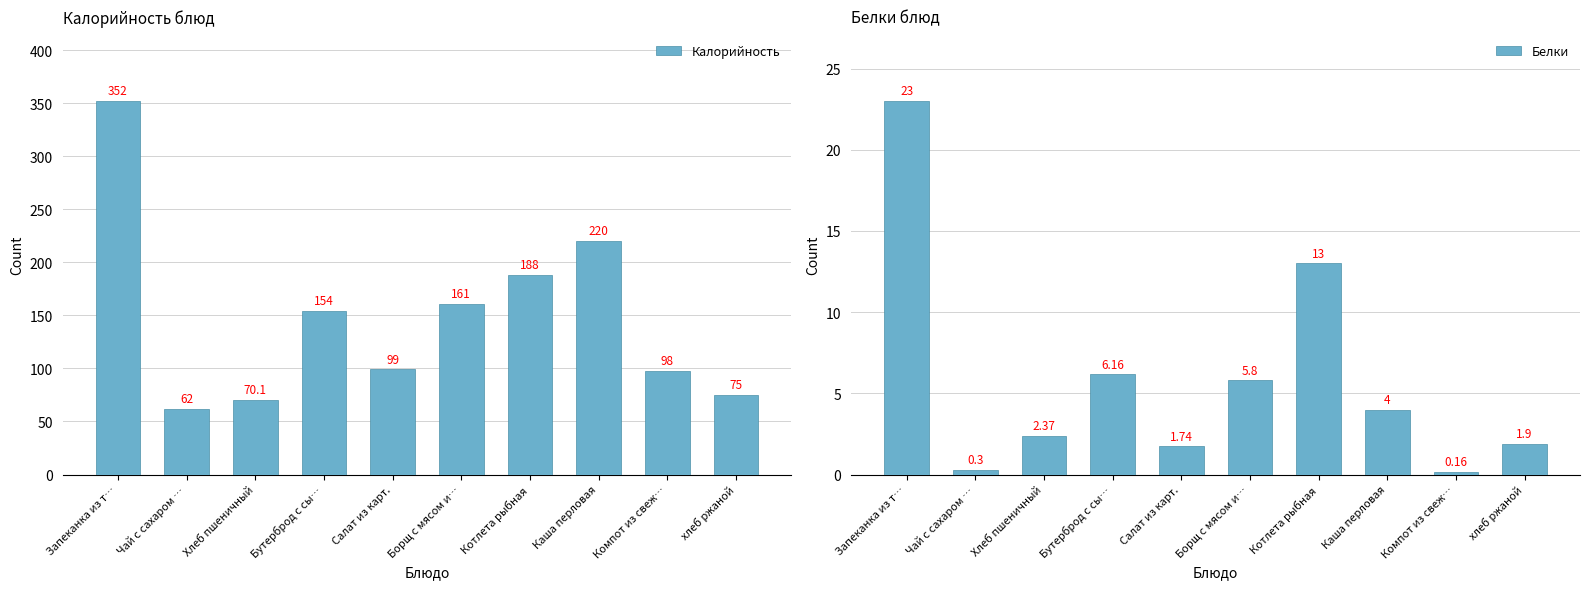

Where is Белки nearest to the value 11?

Котлета рыбная